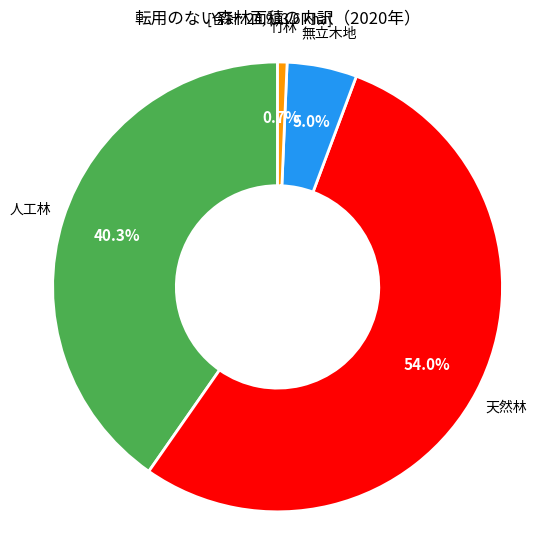

Is there a majority slice in this chart?

Yes